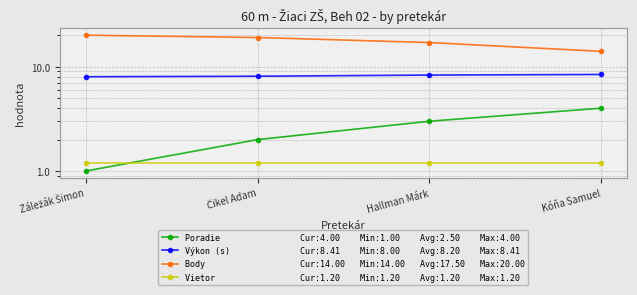

Reading left to right, transcribe all the data shown in this chart.

Poradie: Záležák Šimon=1.0	Čikel Adam=2.0	Hallman Márk=3.0	Kóňa Samuel=4.0
Výkon (s): Záležák Šimon=8.0	Čikel Adam=8.1	Hallman Márk=8.3	Kóňa Samuel=8.4
Body: Záležák Šimon=20.0	Čikel Adam=19.0	Hallman Márk=17.0	Kóňa Samuel=14.0
Vietor: Záležák Šimon=1.2	Čikel Adam=1.2	Hallman Márk=1.2	Kóňa Samuel=1.2